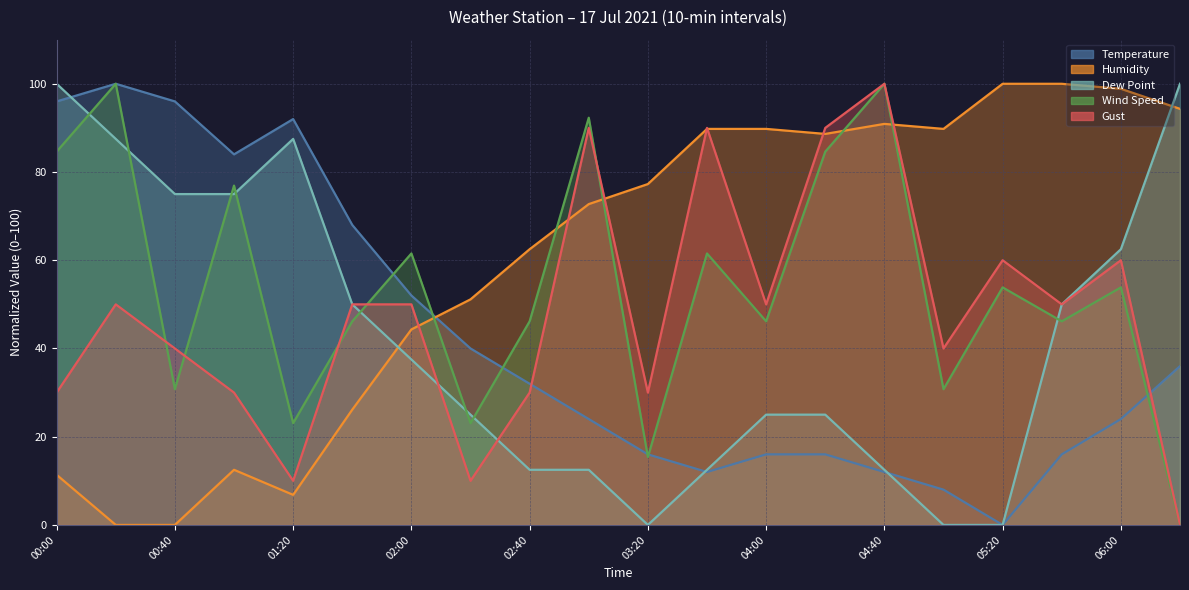

At which label is Humidity closest to 50?

02:20